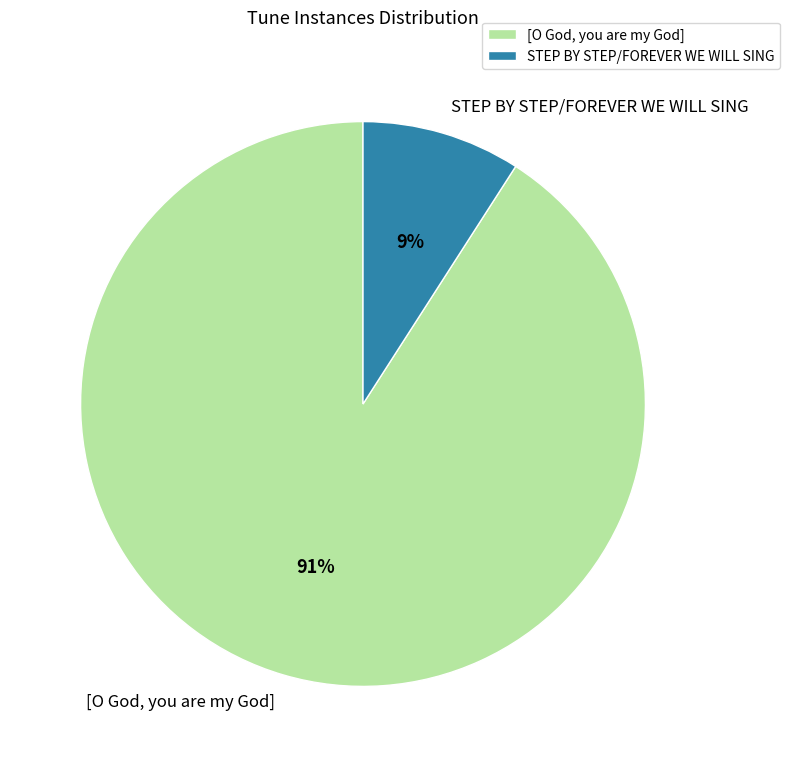

To the nearest percent, what portion does [O God, you are my God] represent?

91%